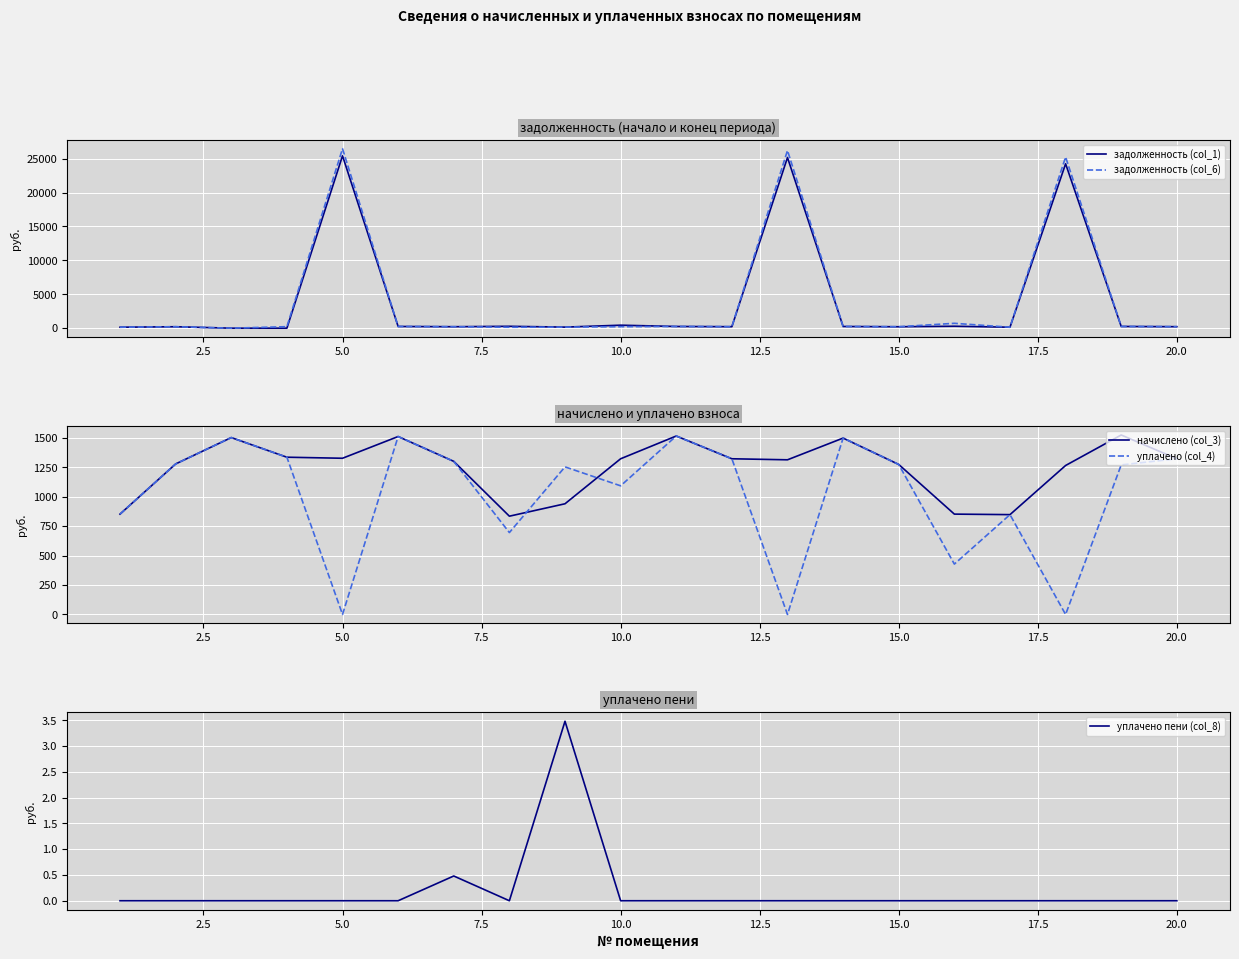

What are all the series names shown in the legend?

задолженность (col_1), задолженность (col_6), начислено (col_3), уплачено (col_4), уплачено пени (col_8)